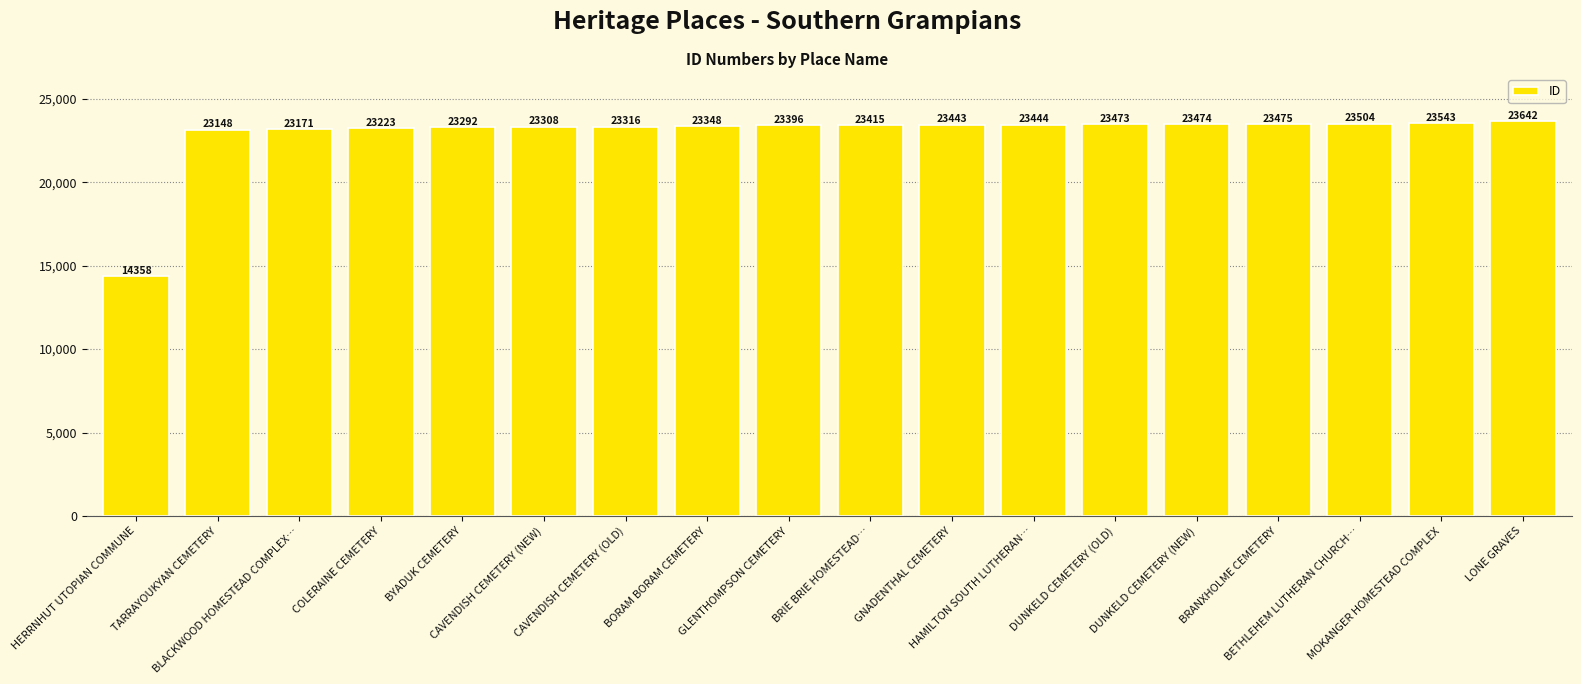

Reading right to left, list all the values displayed in this chart.

LONE GRAVES=23642	MOKANGER HOMESTEAD COMPLEX=23543	BETHLEHEM LUTHERAN CHURCH…=23504	BRANXHOLME CEMETERY=23475	DUNKELD CEMETERY (NEW)=23474	DUNKELD CEMETERY (OLD)=23473	HAMILTON SOUTH LUTHERAN…=23444	GNADENTHAL CEMETERY=23443	BRIE BRIE HOMESTEAD…=23415	GLENTHOMPSON CEMETERY=23396	BORAM BORAM CEMETERY=23348	CAVENDISH CEMETERY (OLD)=23316	CAVENDISH CEMETERY (NEW)=23308	BYADUK CEMETERY=23292	COLERAINE CEMETERY=23223	BLACKWOOD HOMESTEAD COMPLEX…=23171	TARRAYOUKYAN CEMETERY=23148	HERRNHUT UTOPIAN COMMUNE=14358